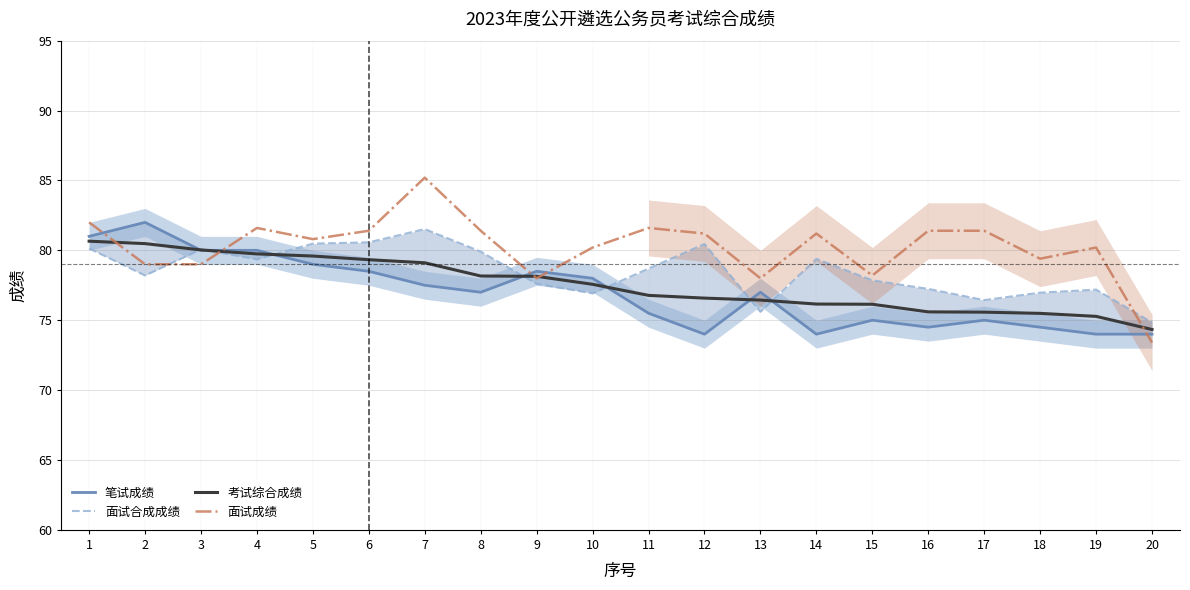

True or false: 笔试成绩 has more than 2 points higher than both neighbors.

True